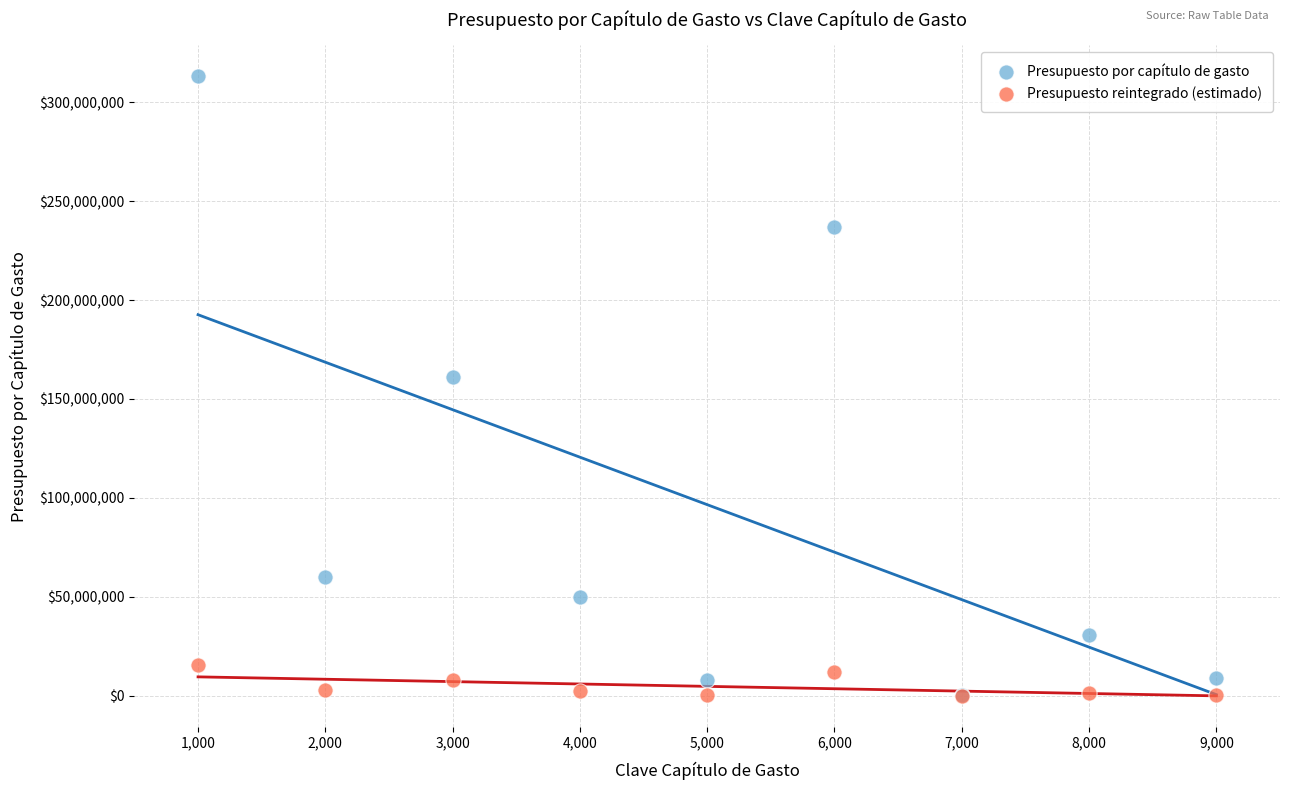

Across all series, what Y value is closest to 156516528?

161269169.4